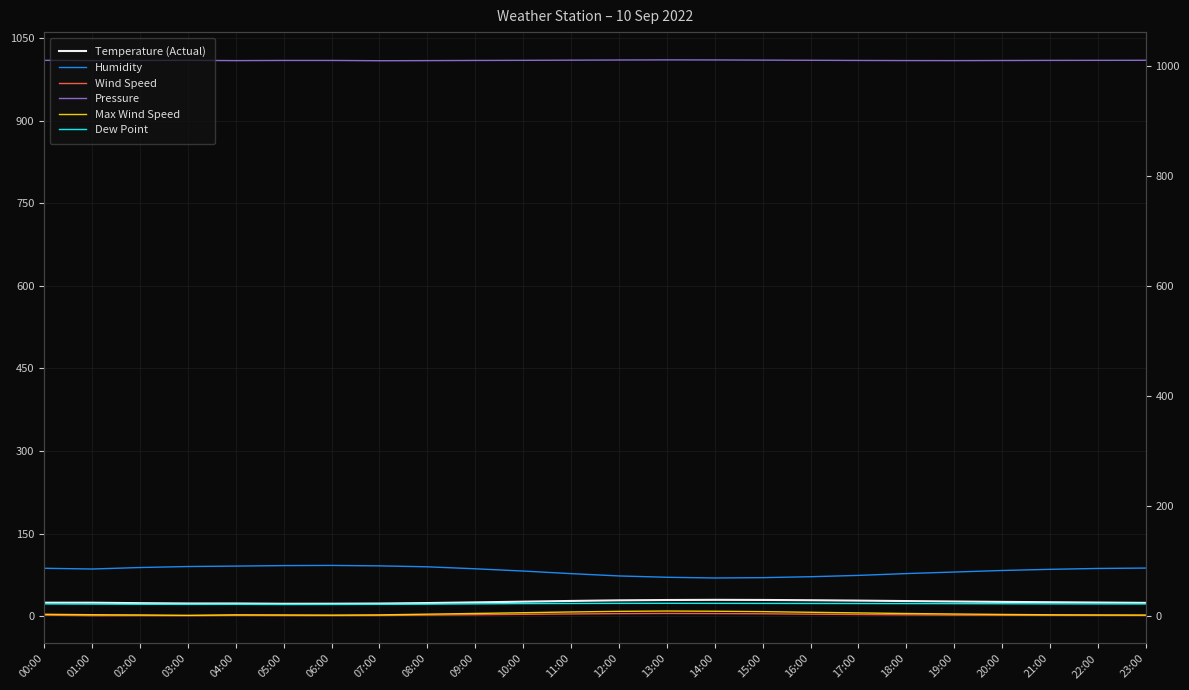

True or false: Max Wind Speed has more than 0 points higher than both neighbors.

True